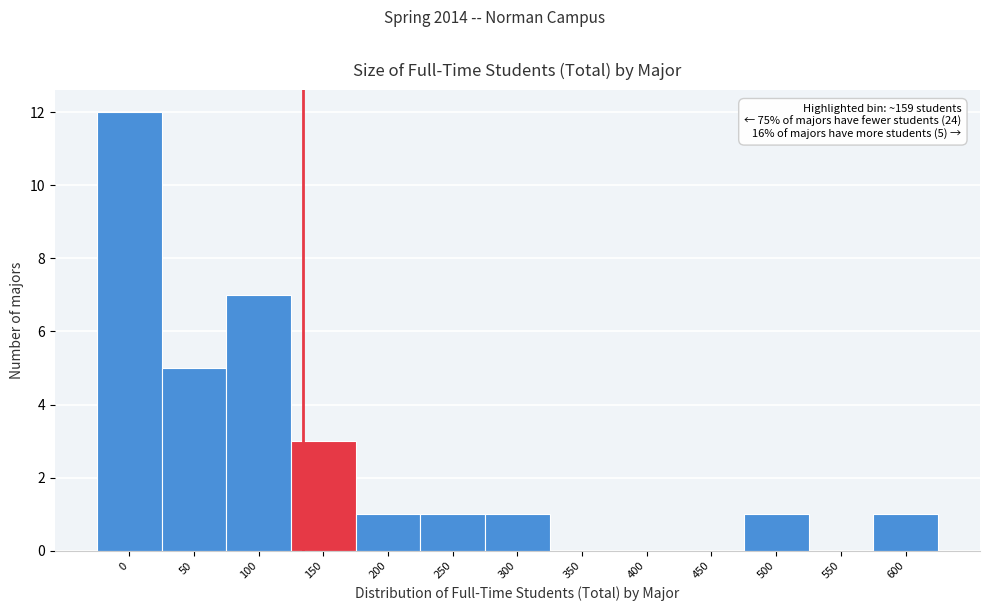

Reading left to right, transcribe all the data shown in this chart.

0=12	50=5	100=7	150=3	200=1	250=1	300=1	350=0	400=0	450=0	500=1	550=0	600=1